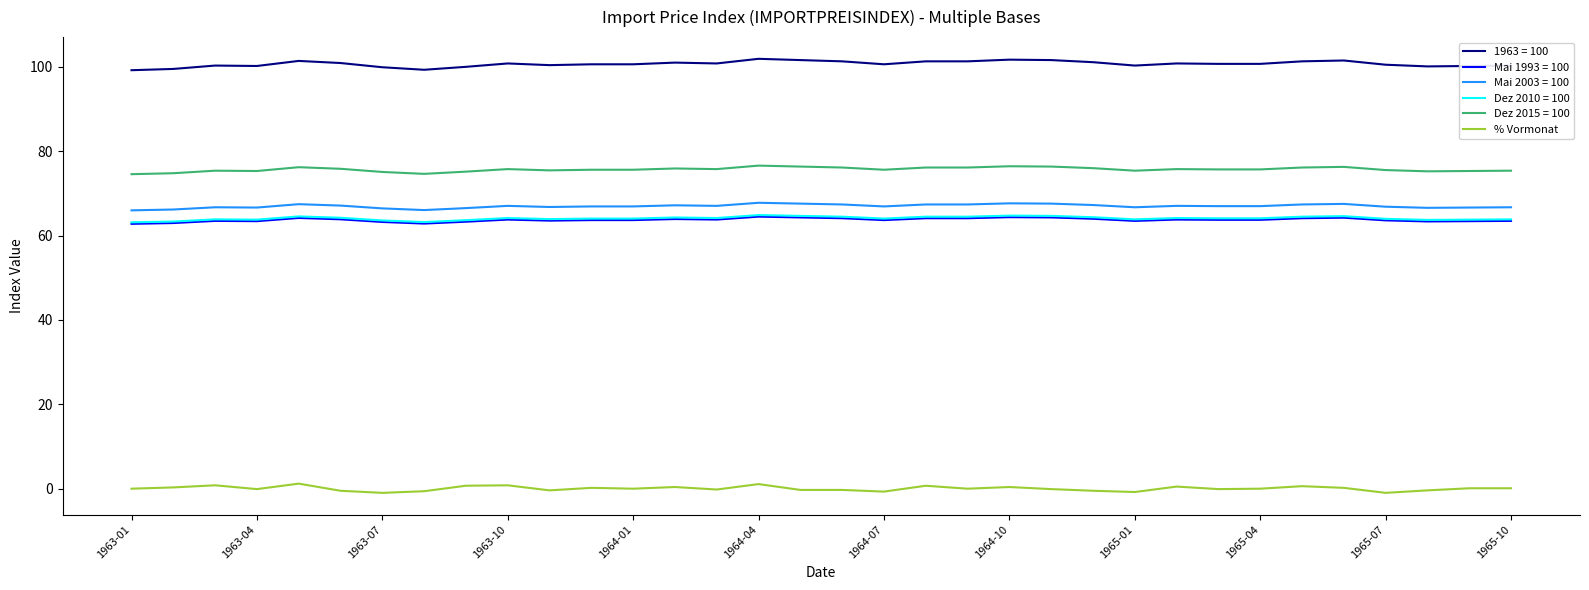

Which series has the largest total across all categories?

1963 = 100